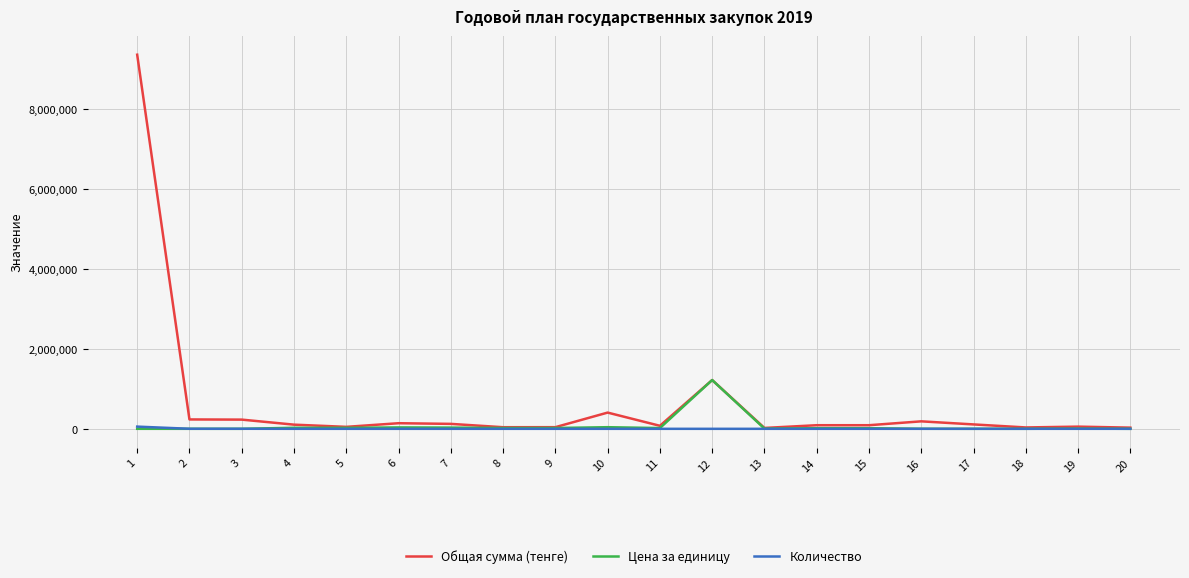

What is the maximum value for Общая сумма (тенге)?

9350000.0